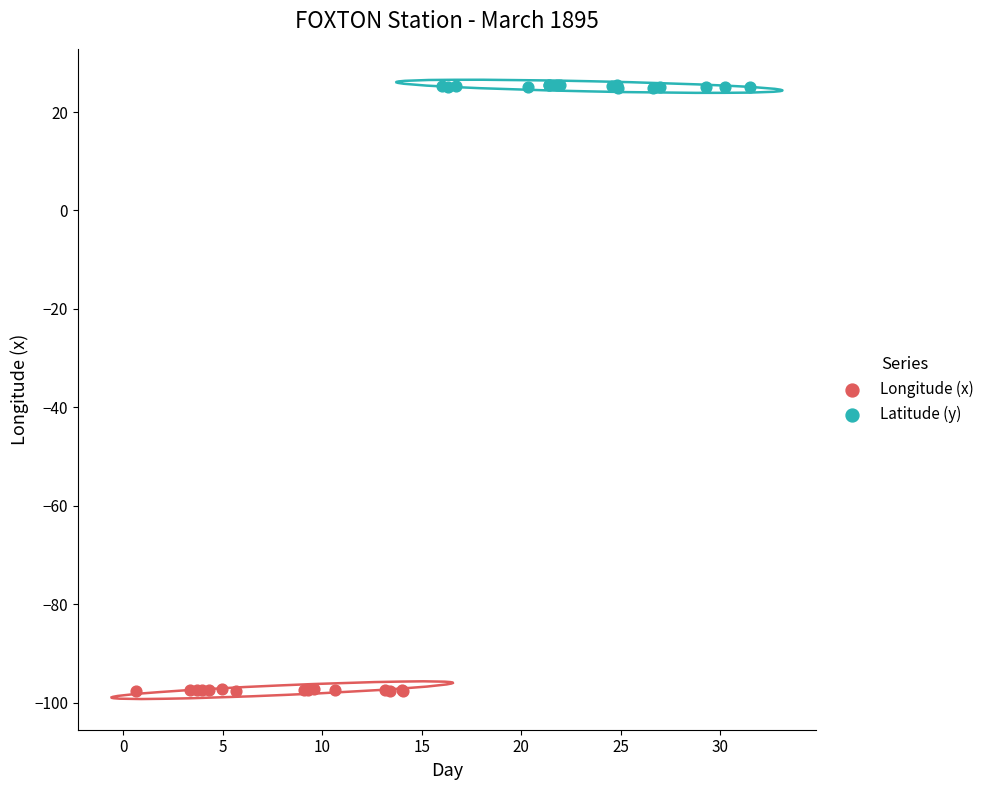

What are all the series names shown in the legend?

Longitude (x), Latitude (y)